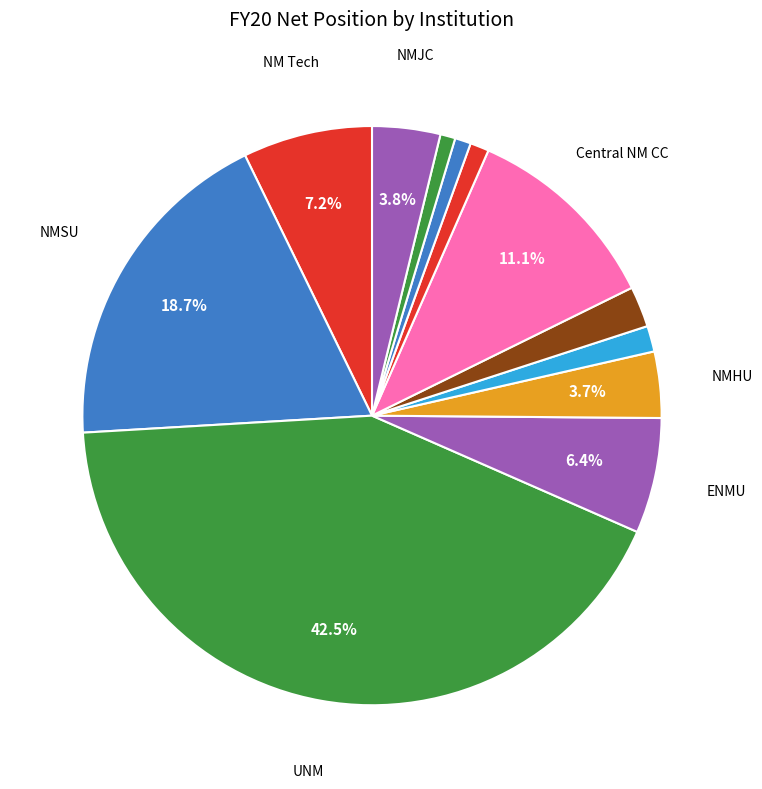

How many segments does this pie chart have?

12